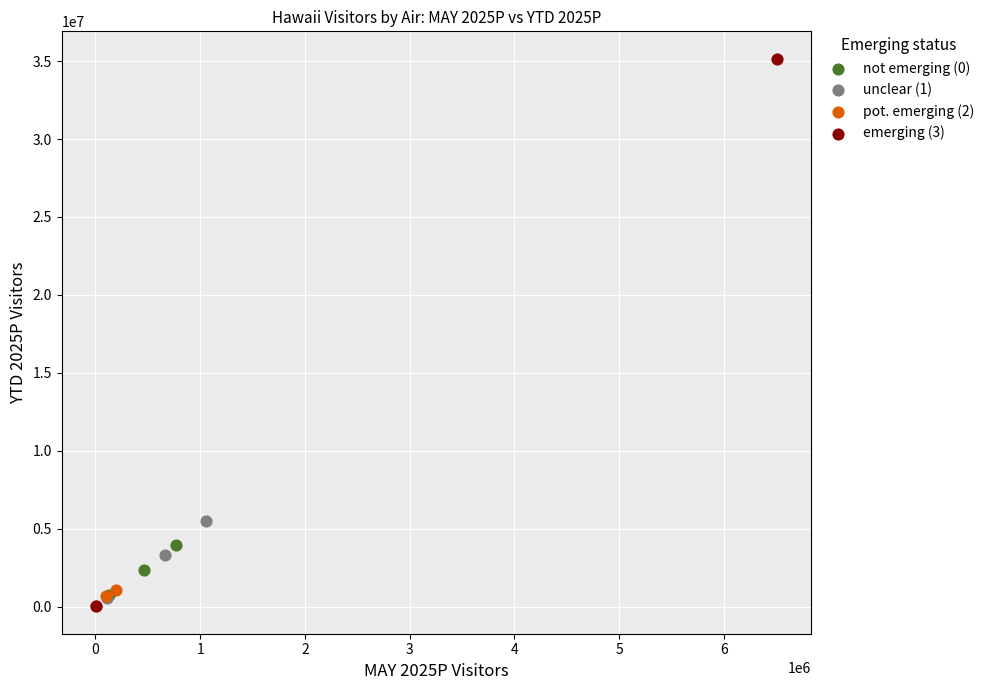

Which series reaches the maximum Y coordinate?

emerging (3)